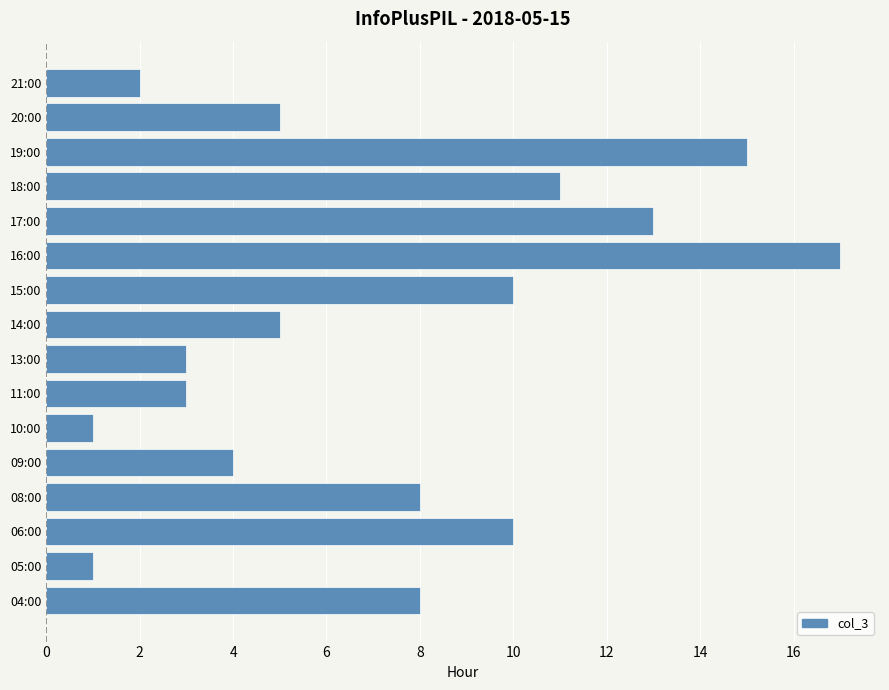

What is the sum of all values?

116